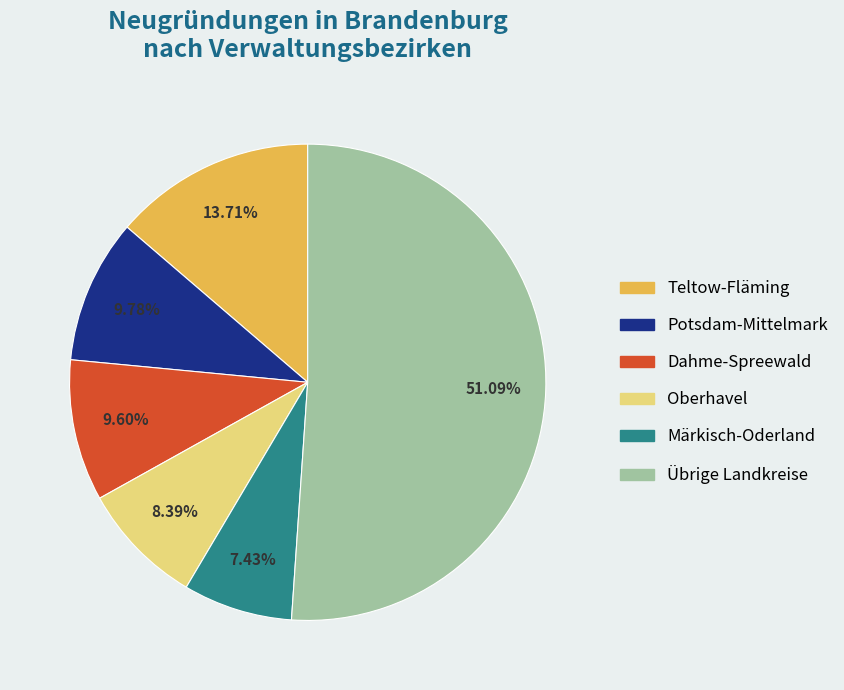

Is there a majority slice in this chart?

Yes